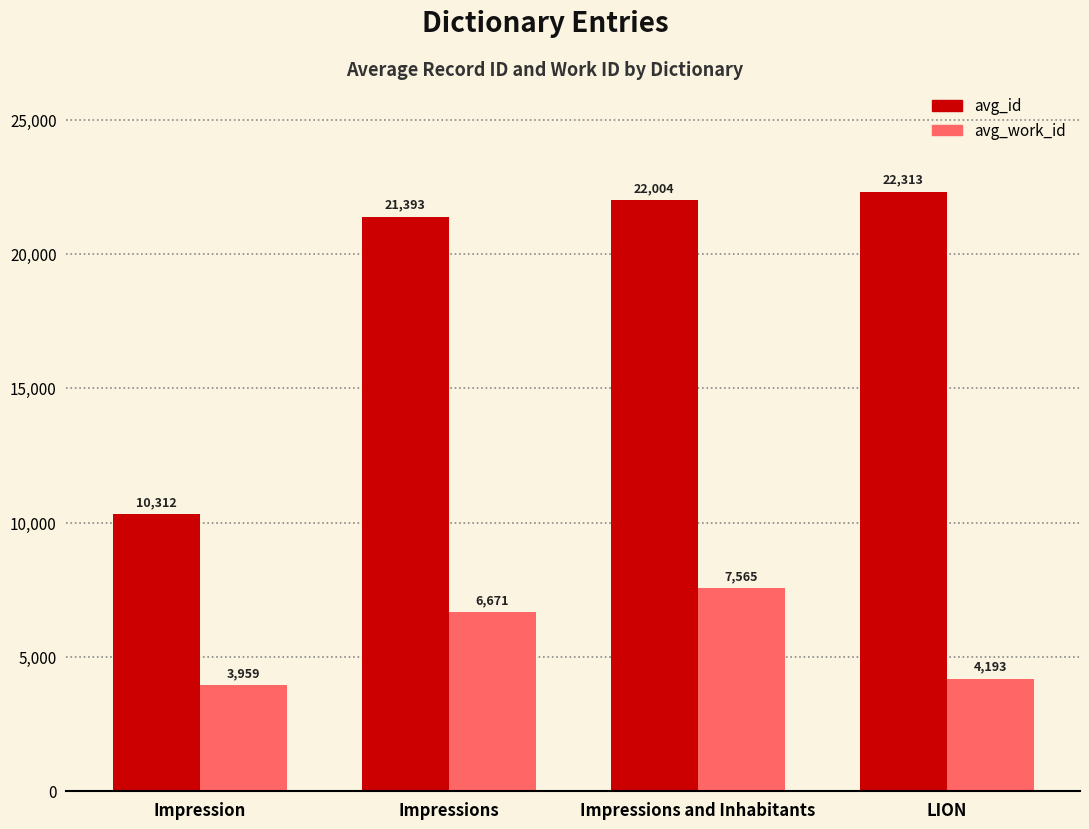

True or false: avg_id has a value of 29213.6 at LION.

False